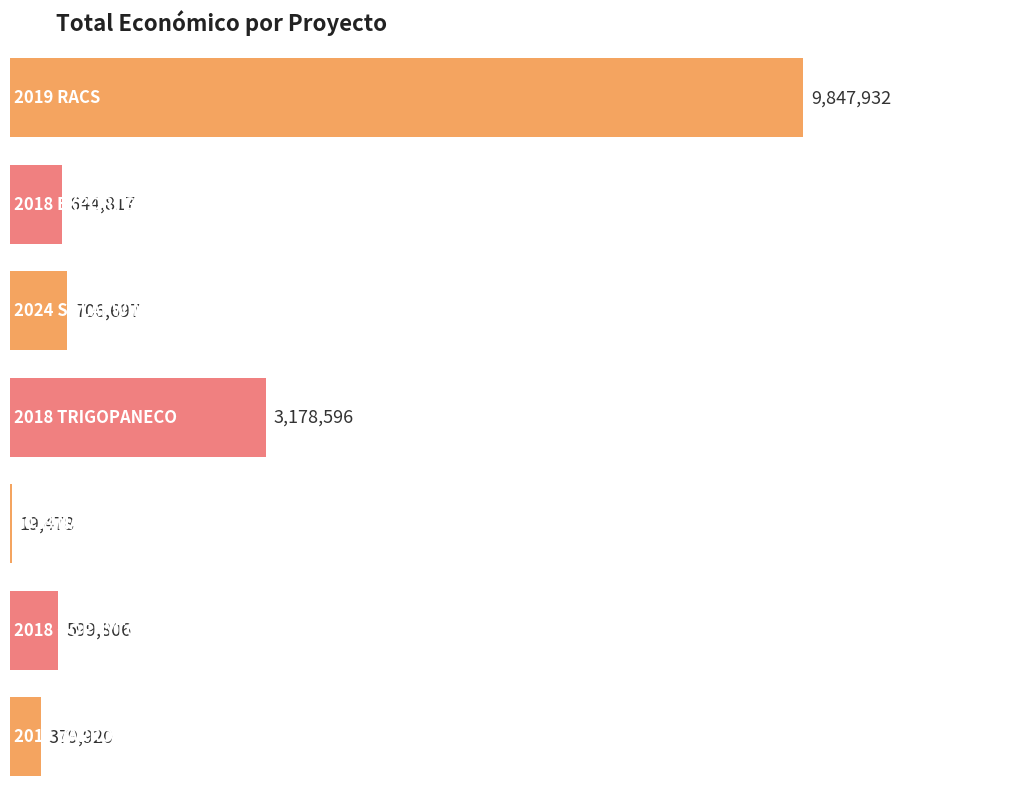

Where does the data first go above 644817?

2019 RACS